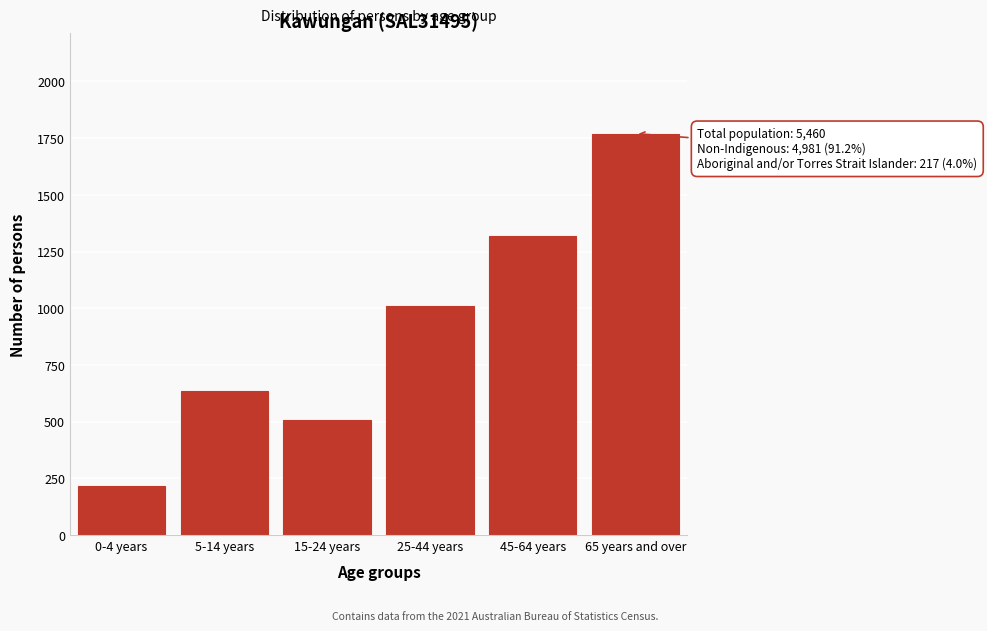

Reading right to left, list all the values displayed in this chart.

65 years and over=1770	45-64 years=1317	25-44 years=1010	15-24 years=509	5-14 years=637	0-4 years=216